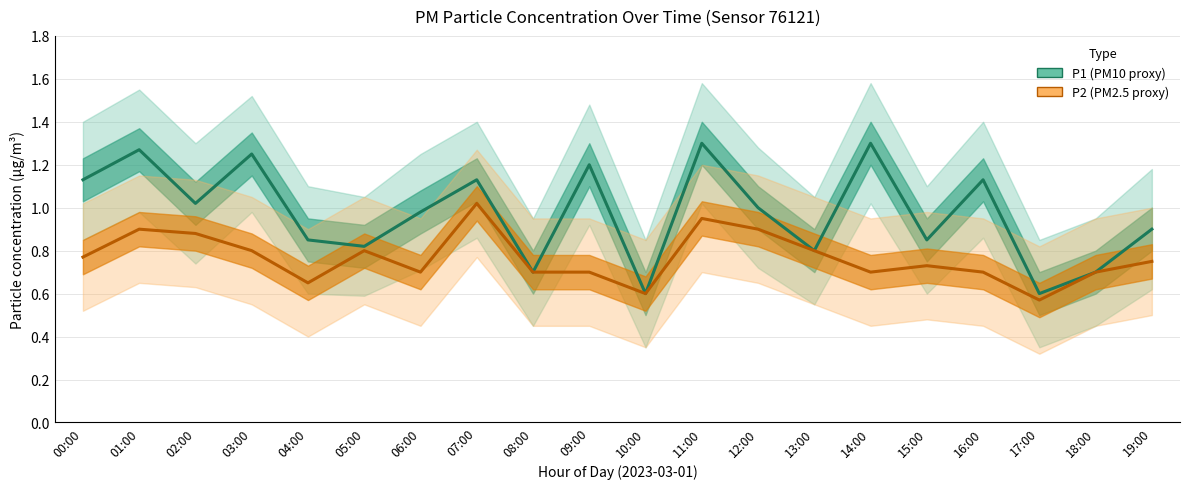

What is the minimum value shown in the chart?

0.6